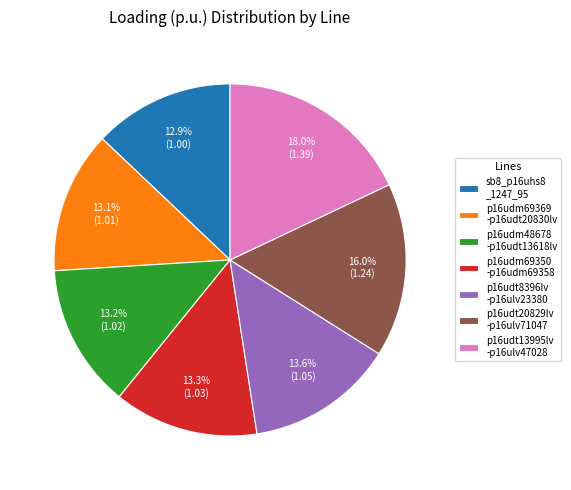

Does p16udt13995lv -p16ulv47028 account for over 50% of the chart?

No